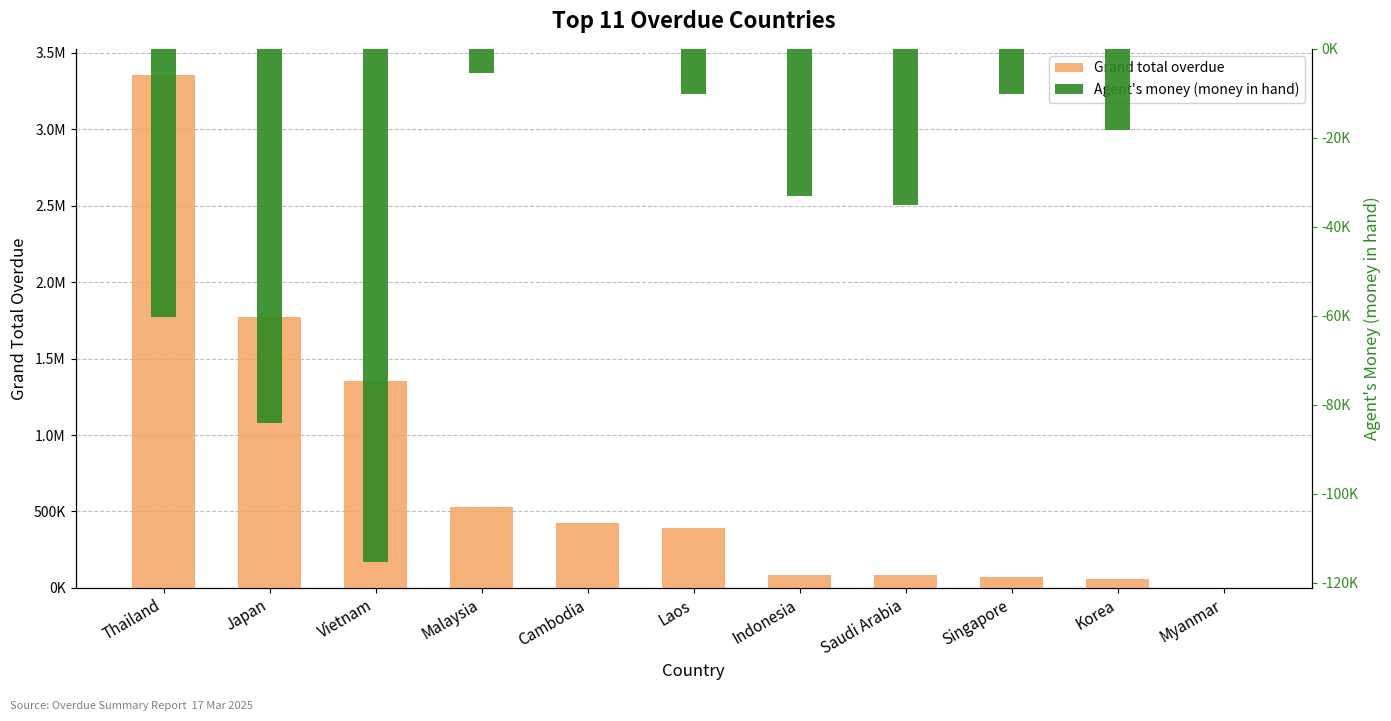

What is the label of the 4th bar from the right?

Saudi Arabia